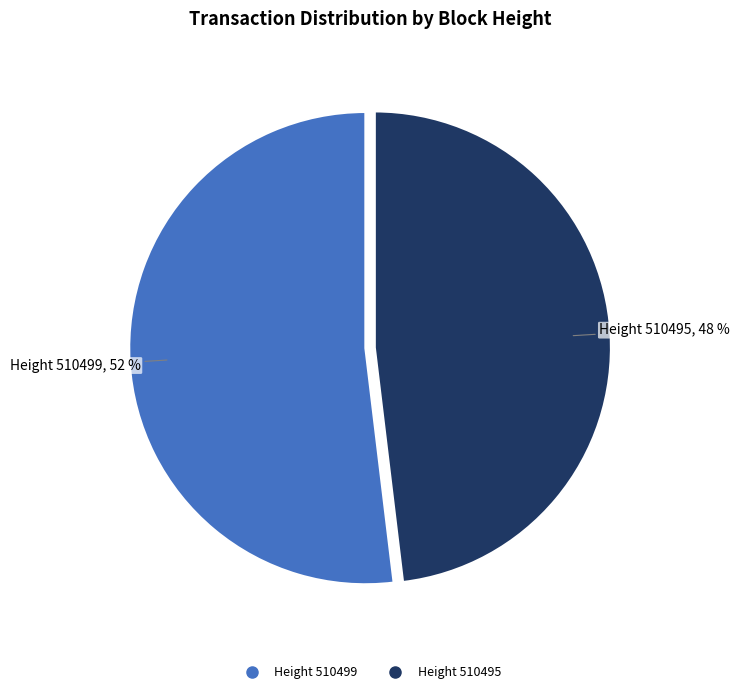

Is there a majority slice in this chart?

Yes